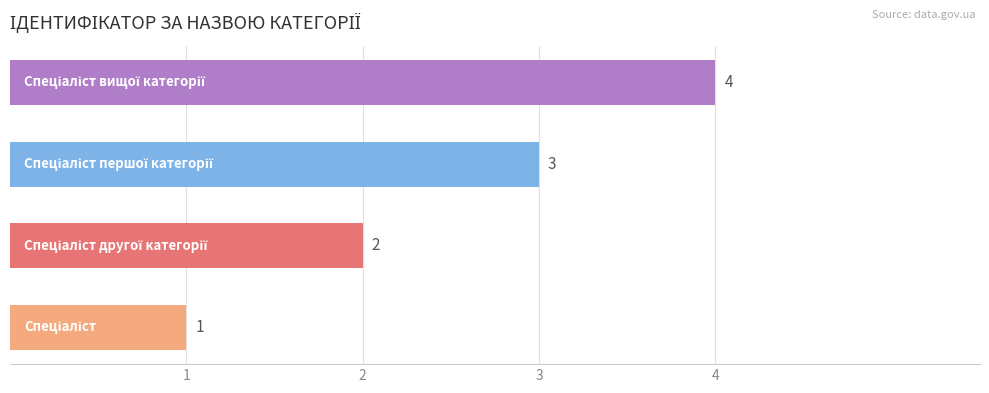

Count the values in the range 2 to 4.

3